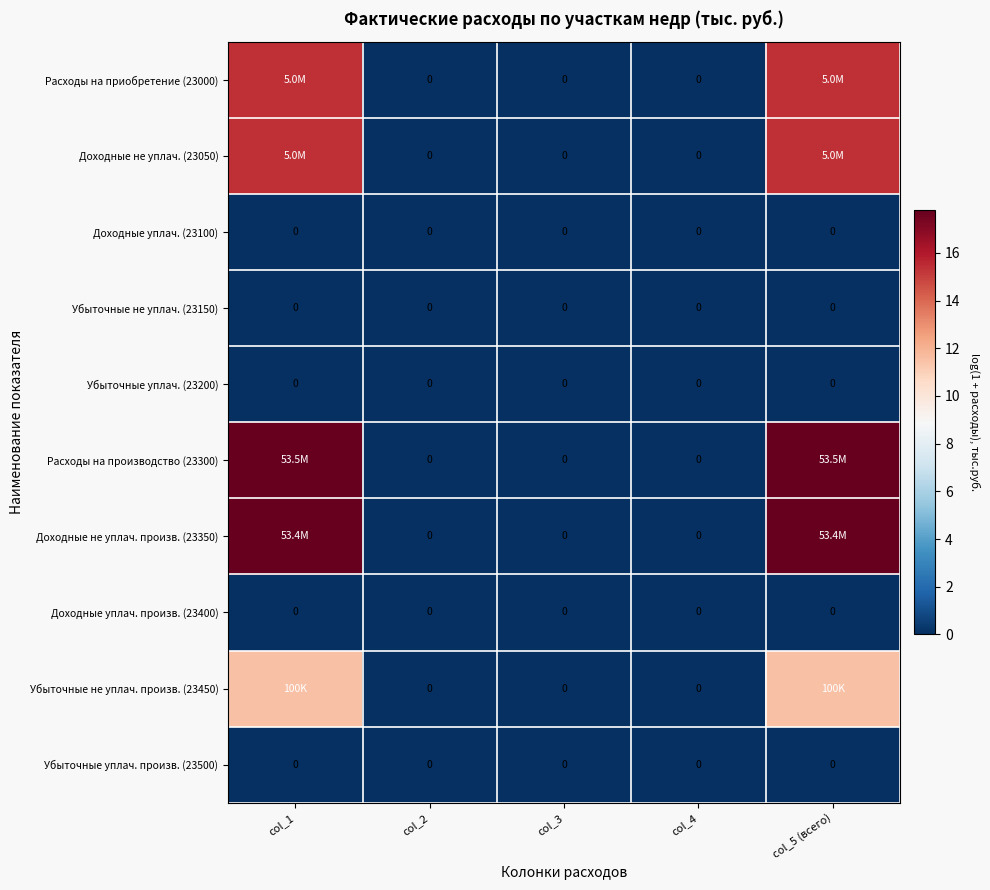

Which series has the largest range (max minus min)?

Расходы на производство (23300)